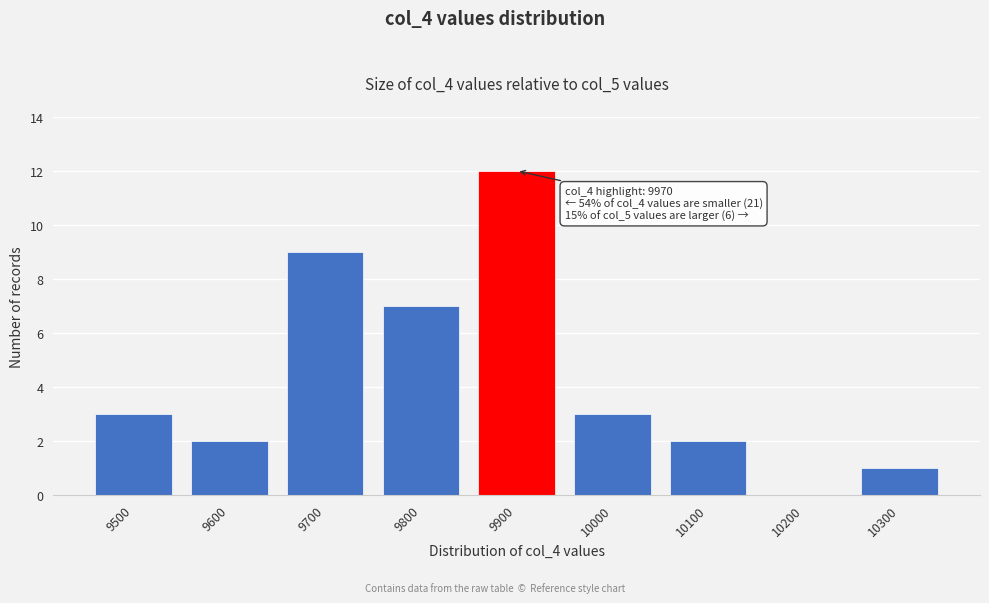

Reading left to right, what are all the values shown in this chart?

9500=3	9600=2	9700=9	9800=7	9900=12	10000=3	10100=2	10200=0	10300=1